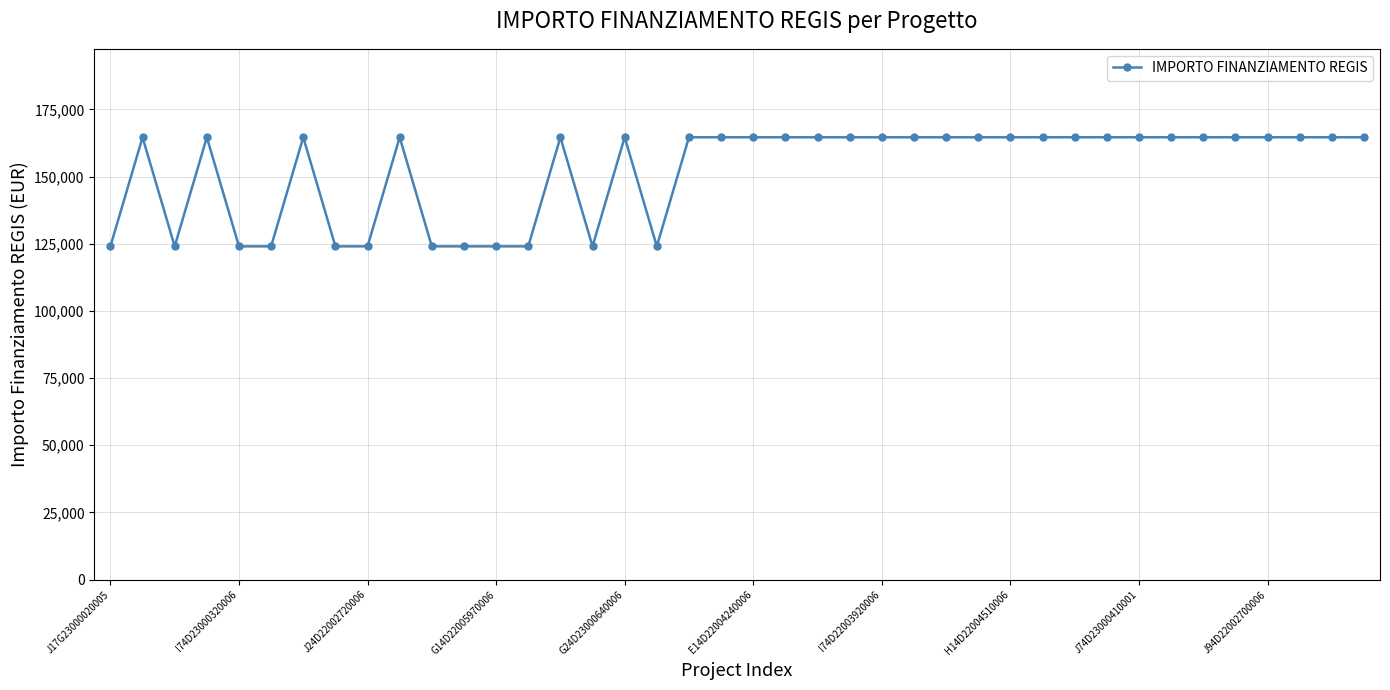

What is the difference between the second highest and minimum values?

40599.7